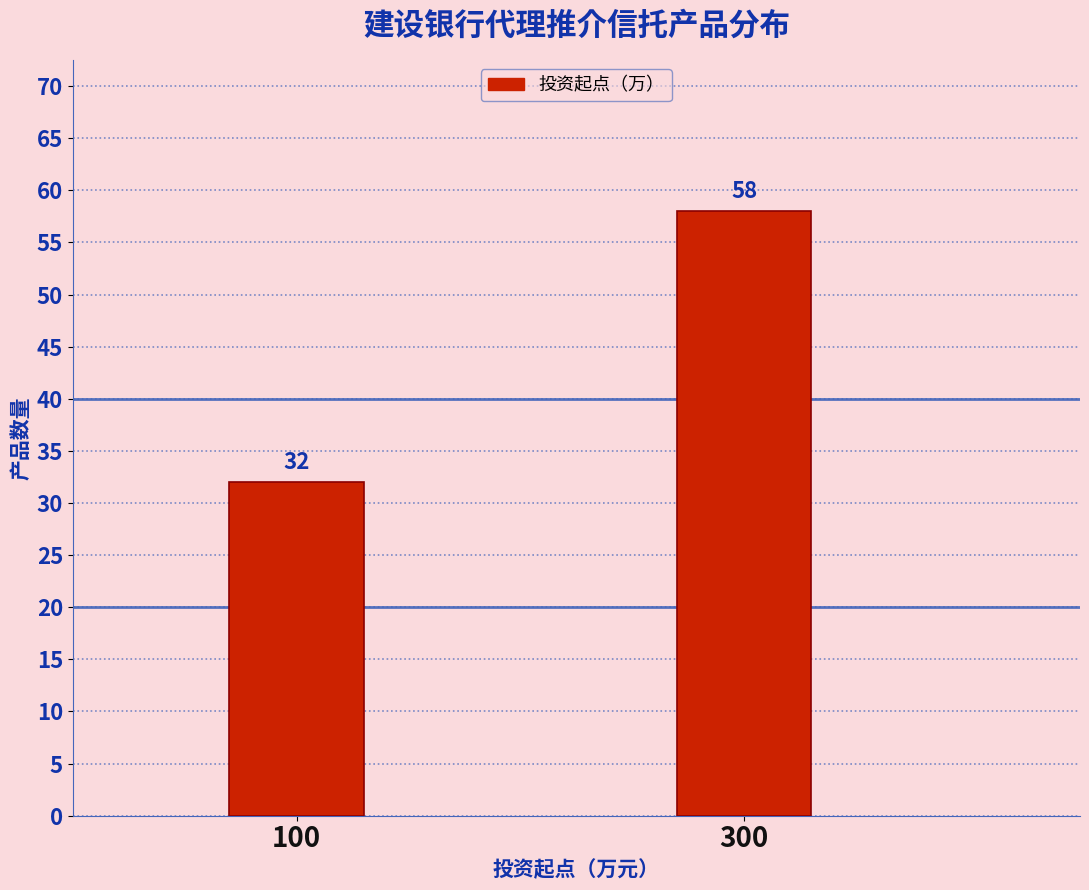

Reading right to left, transcribe all the data shown in this chart.

300=58	100=32